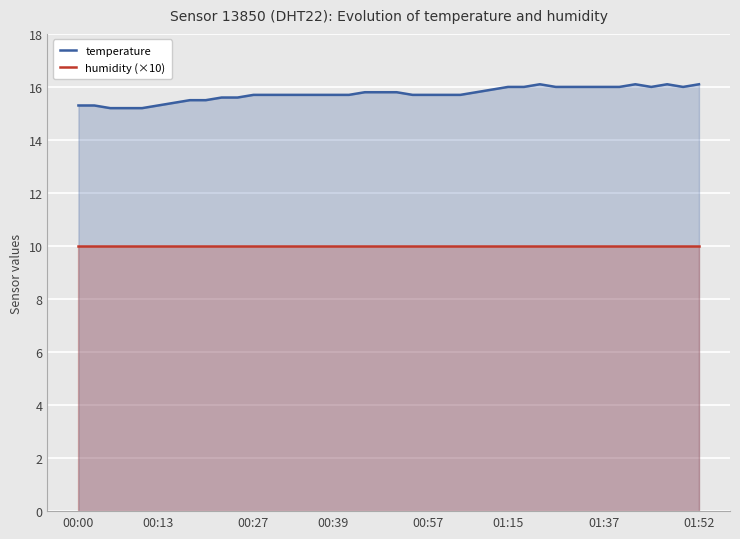

What is the highest value of the temperature series?

16.1